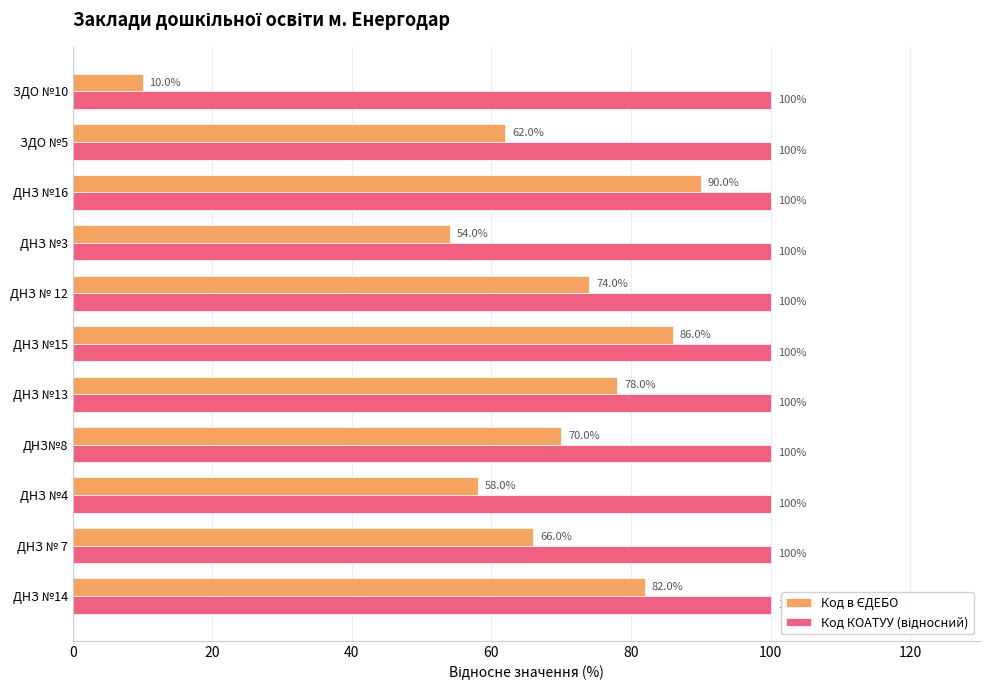

Which category has the lowest value across all series?

ЗДО №10